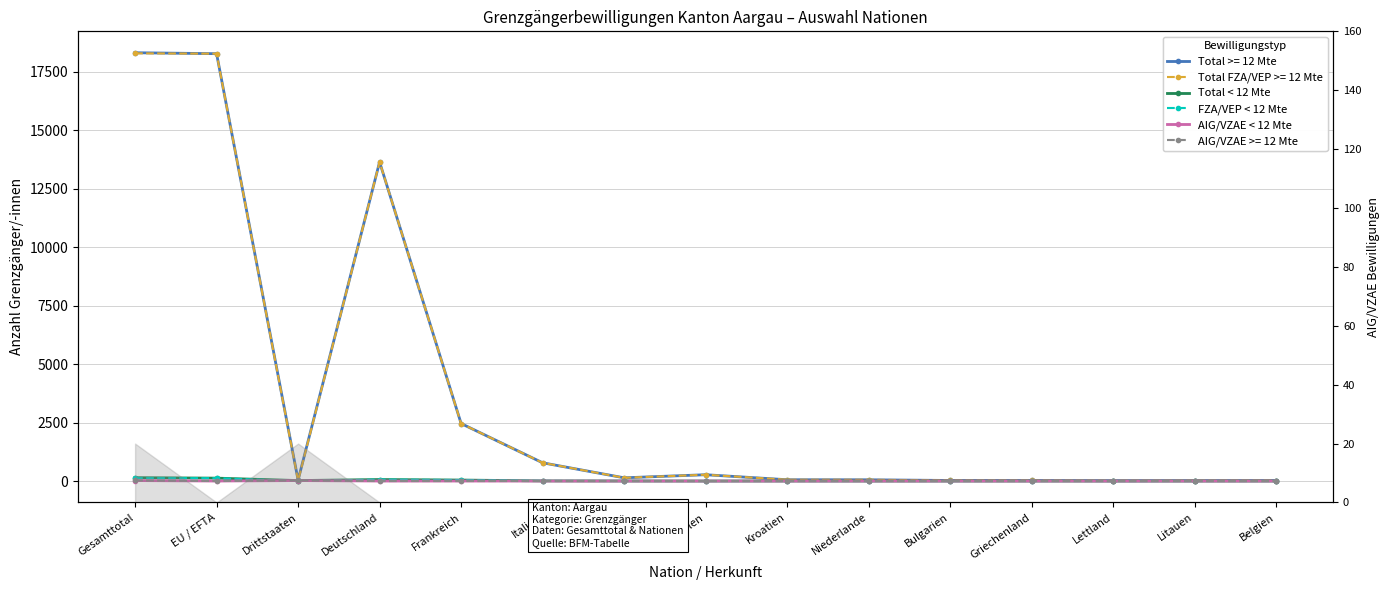

Which series has the largest total across all categories?

Total < 12 Mte